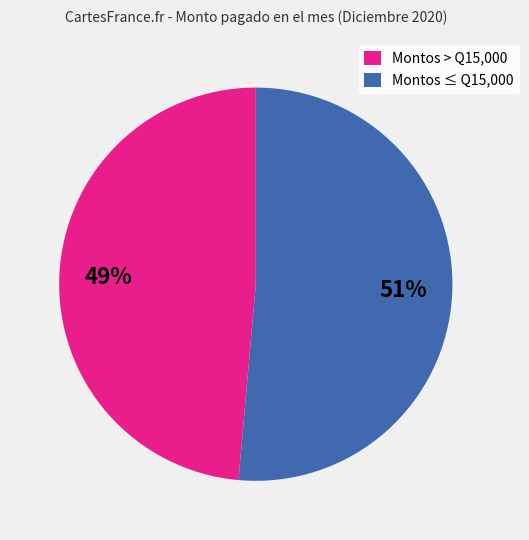

To the nearest percent, what is the combined percentage of Montos ≤ Q15,000 and Montos > Q15,000?

100%